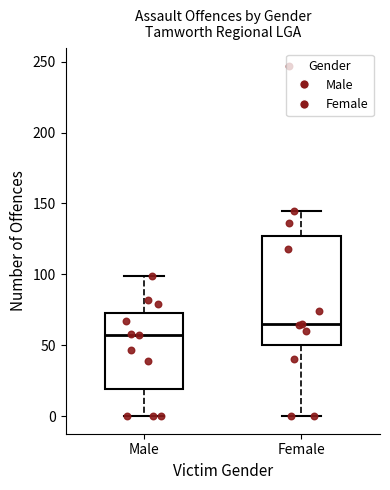

Comparing the boxes themselves (not the whiskers), which one is the tallest?

Female